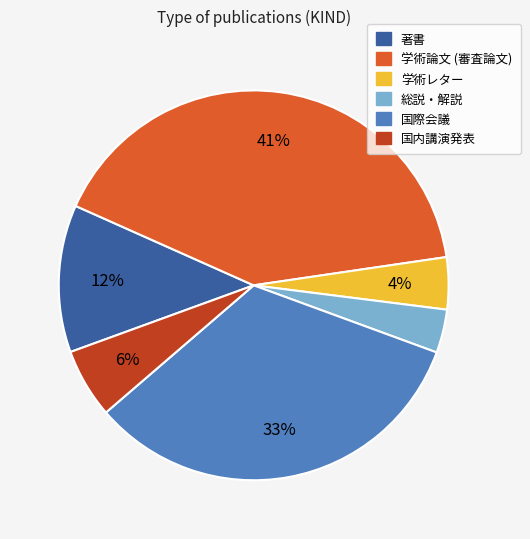

What is the largest slice in the pie chart?

学術論文 (審査論文)